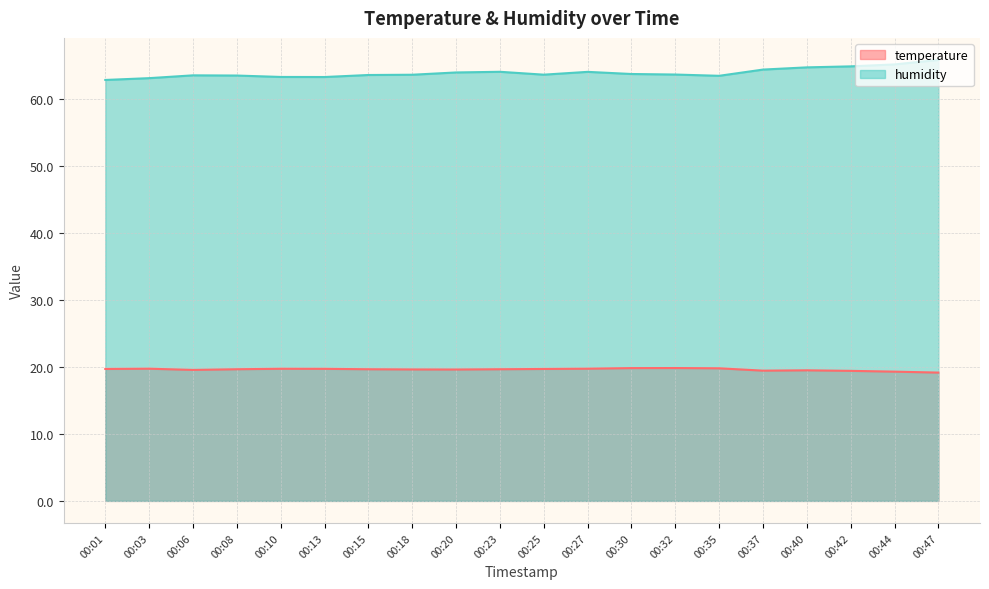

What are all the series names shown in the legend?

temperature, humidity